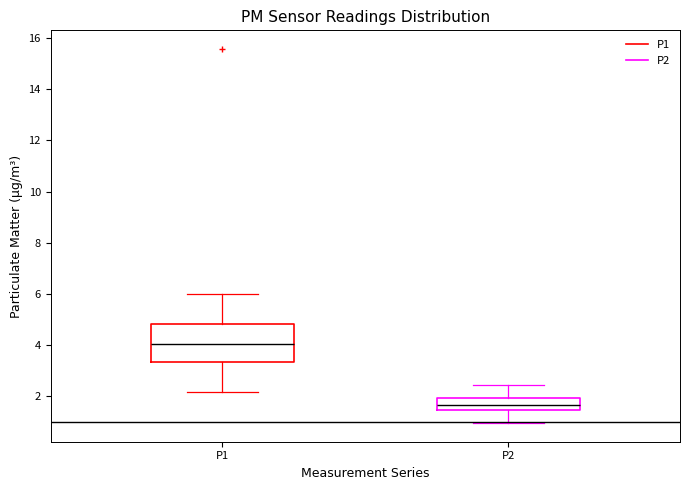

Reading left to right, read every box against the y-axis: the position of its median line, the range the box covers, and the ends of its whiskers. The values are not printed on the chart, so give them approximately, as read against the axis.

P1: median 4.0, box 3.4 to 4.8, whiskers 2.2 to 6.0
P2: median 1.6, box 1.4 to 2.0, whiskers 1.0 to 2.4